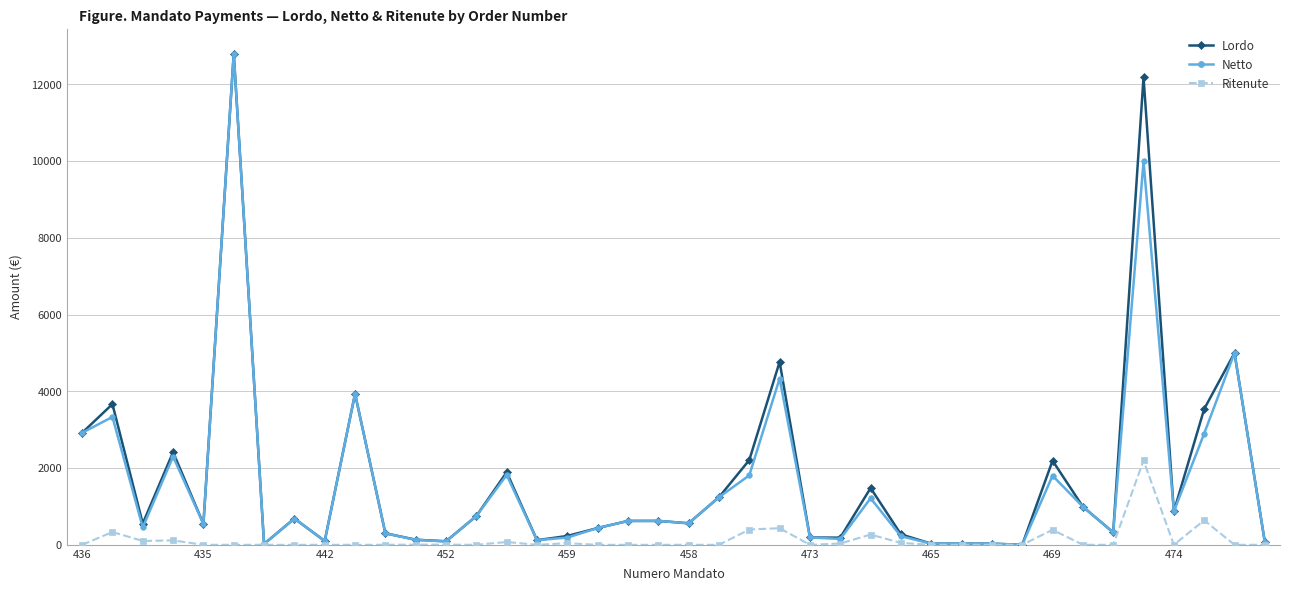

Does the chart have visible grid lines?

Yes